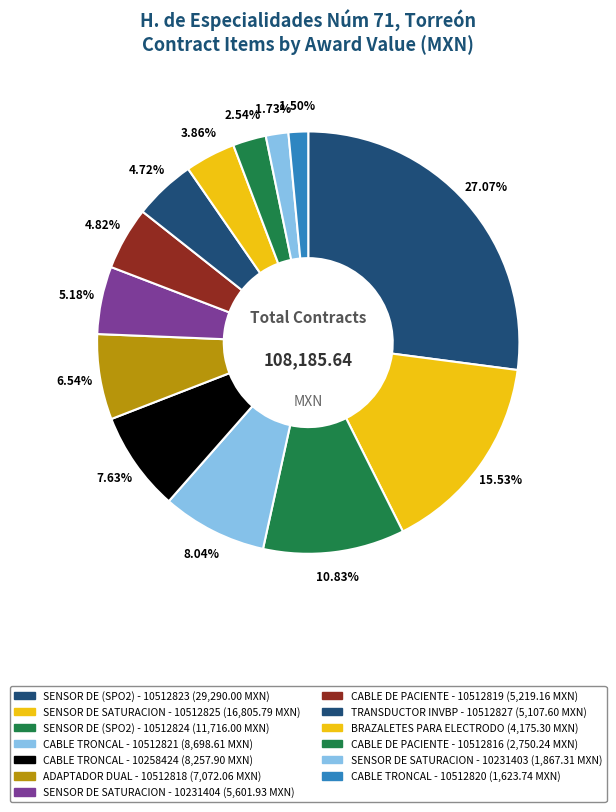

How many slices are in this pie chart?

13